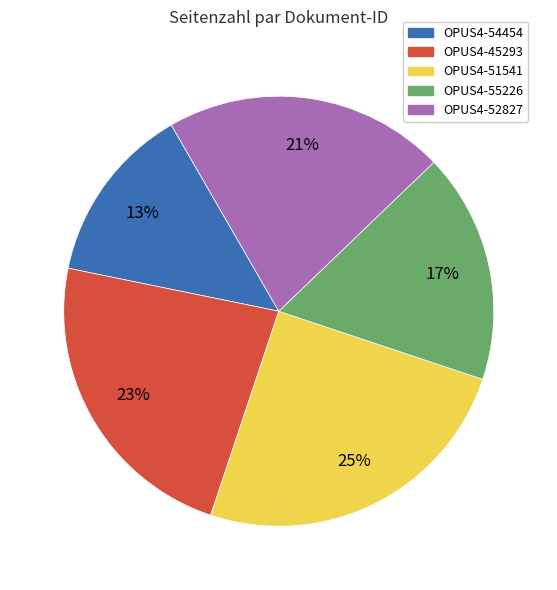

Do OPUS4-55226 and OPUS4-45293 together represent more than half of the pie?

No